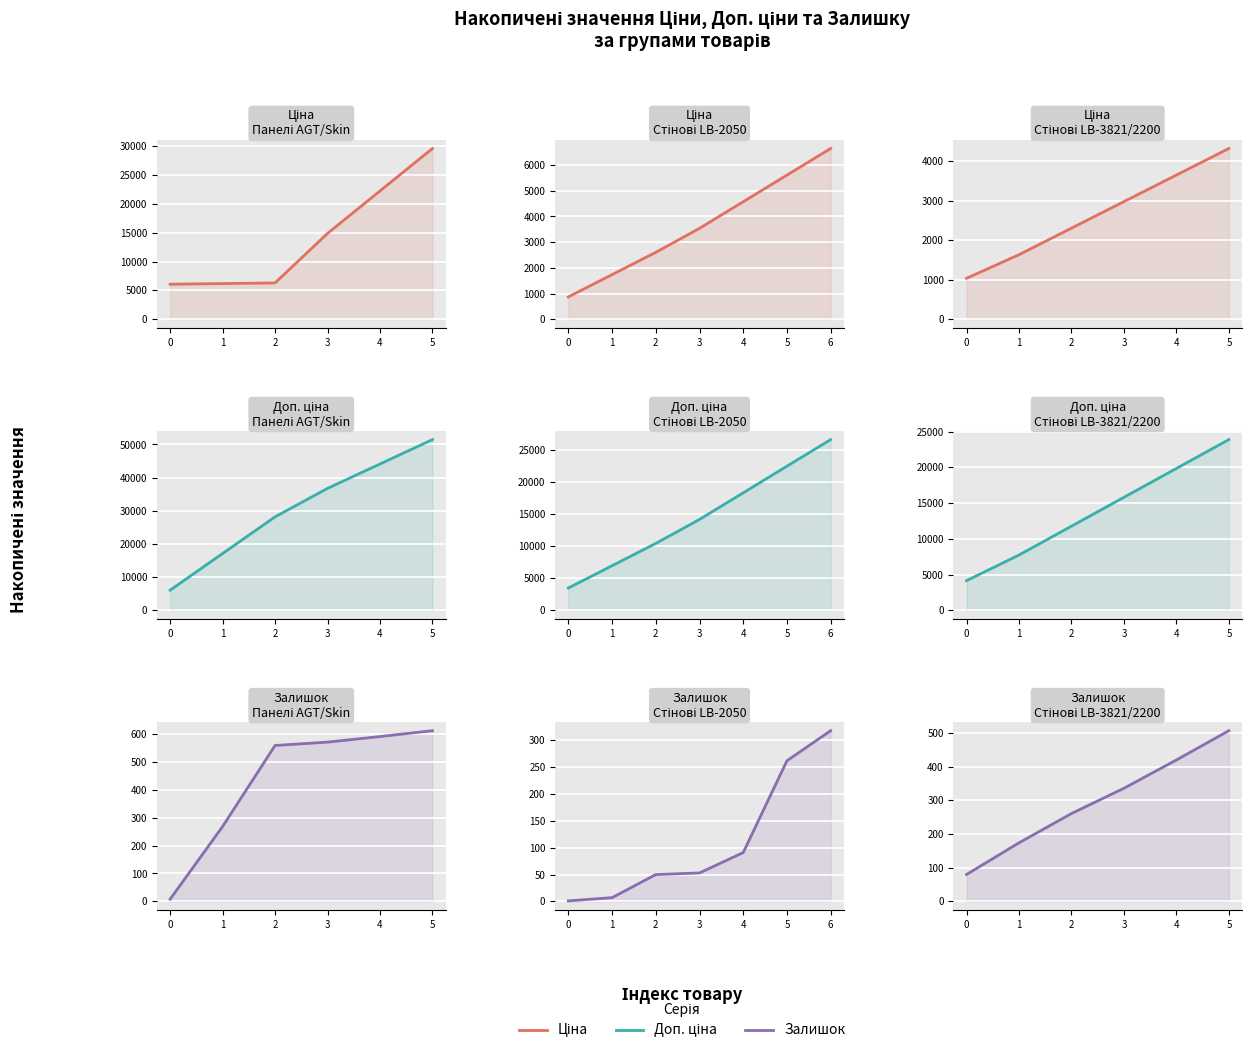

Read the Доп. ціна value at 0.

4145.9